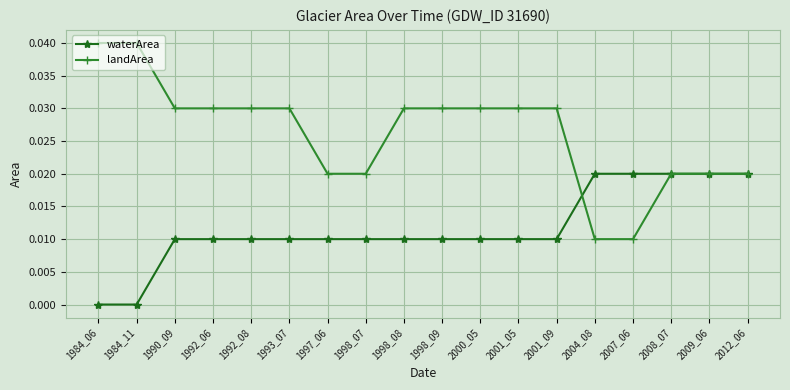

How many lines are shown in the chart?

2